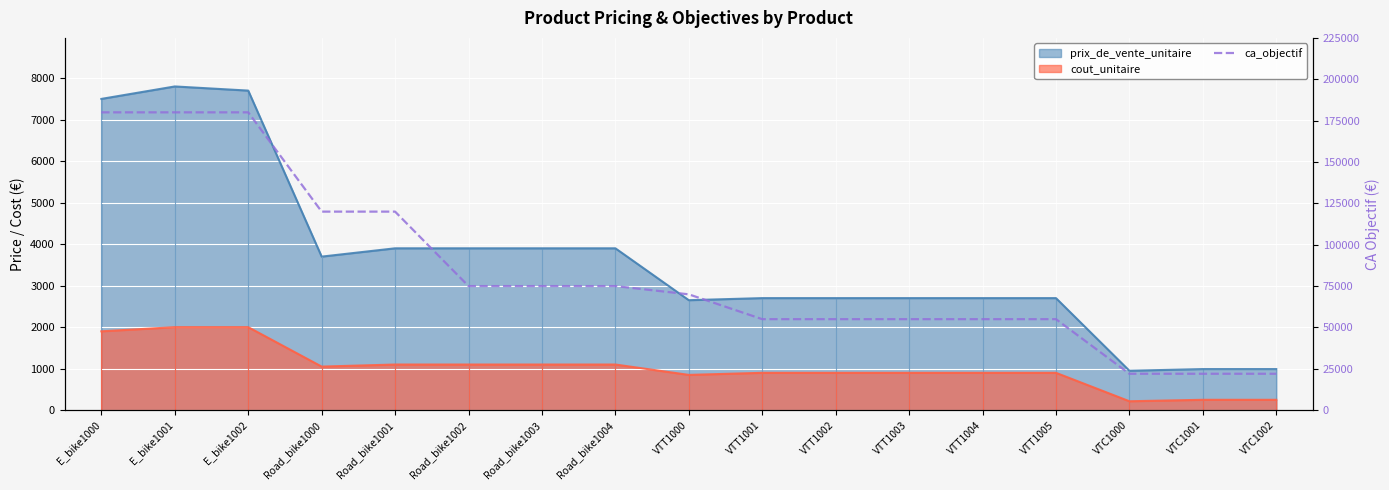

Between Road_bike1003 and E_bike1001, which is larger?

E_bike1001